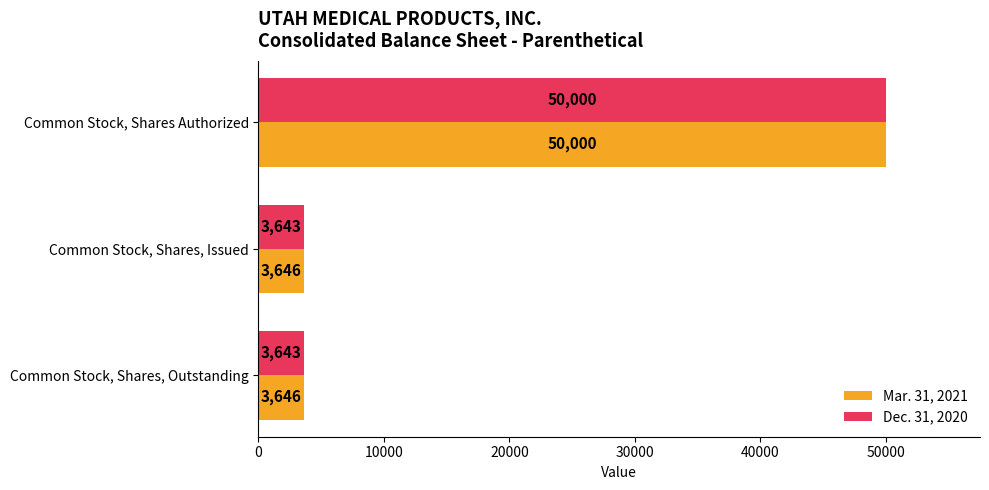

Count the Mar. 31, 2021 values in the range 3646 to 50000.

3